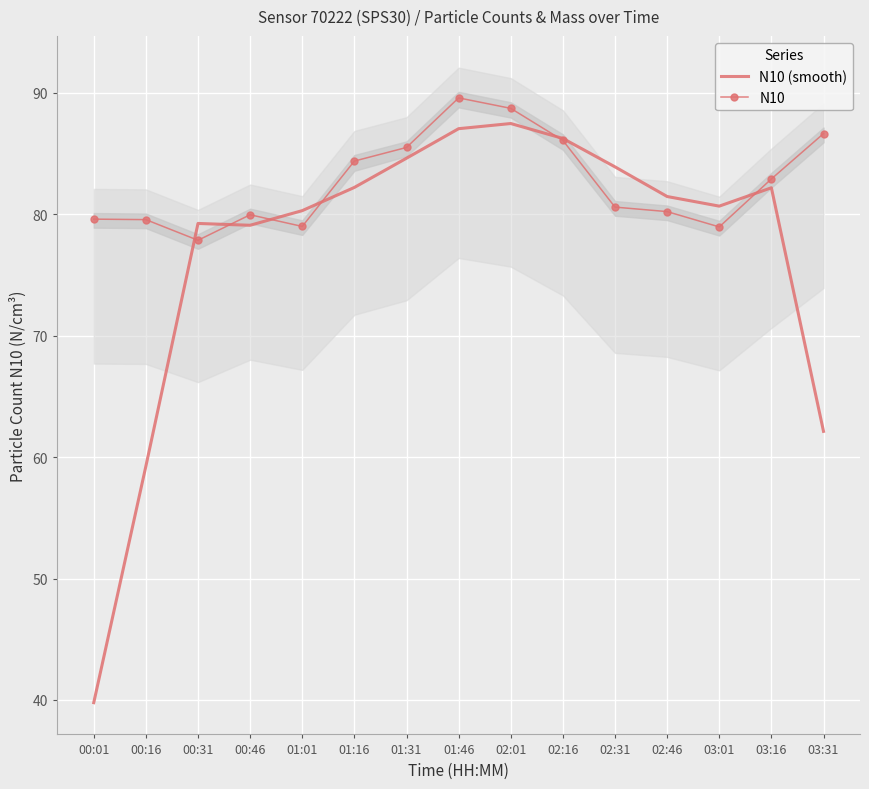

True or false: N10 (smooth) has a value of 80.6 at 03:01.

True